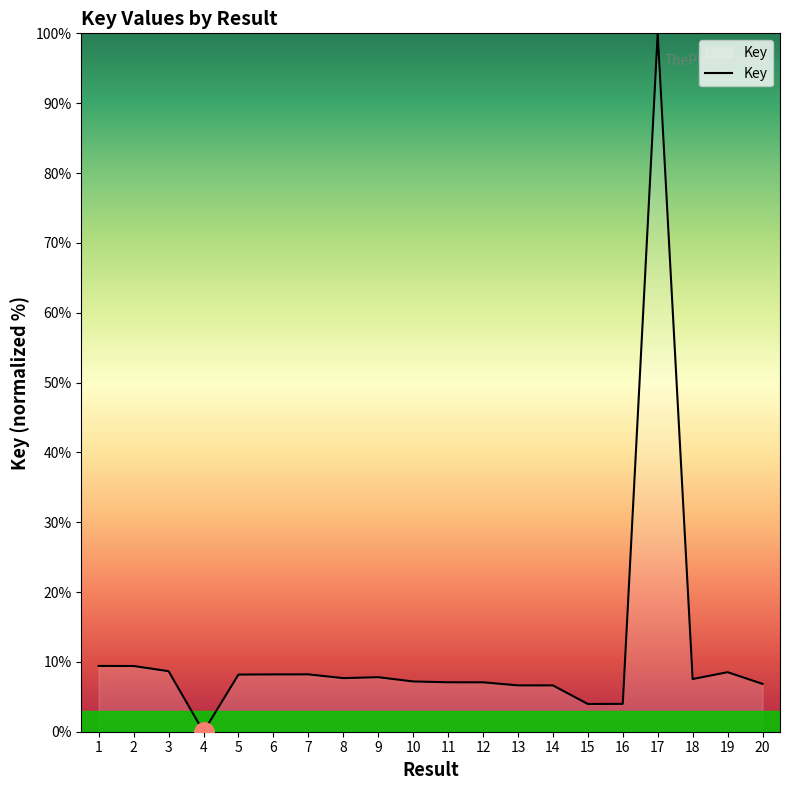

What is the difference between the maximum and minimum values?

100.0